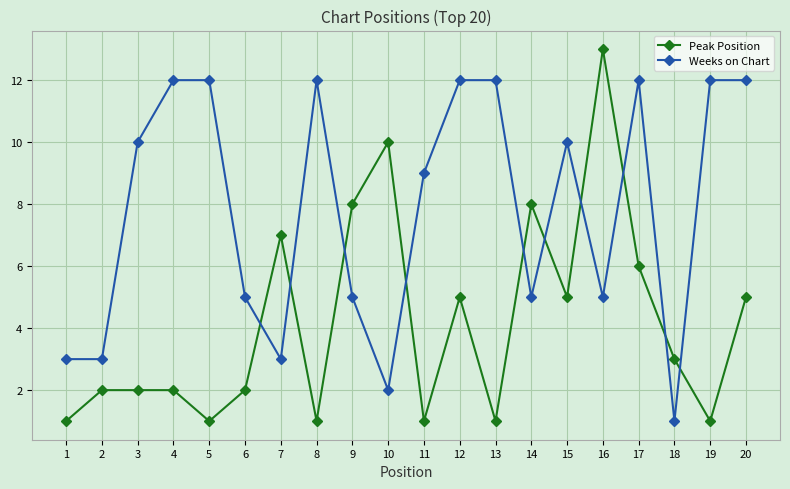

Which series has the largest range (max minus min)?

Peak Position